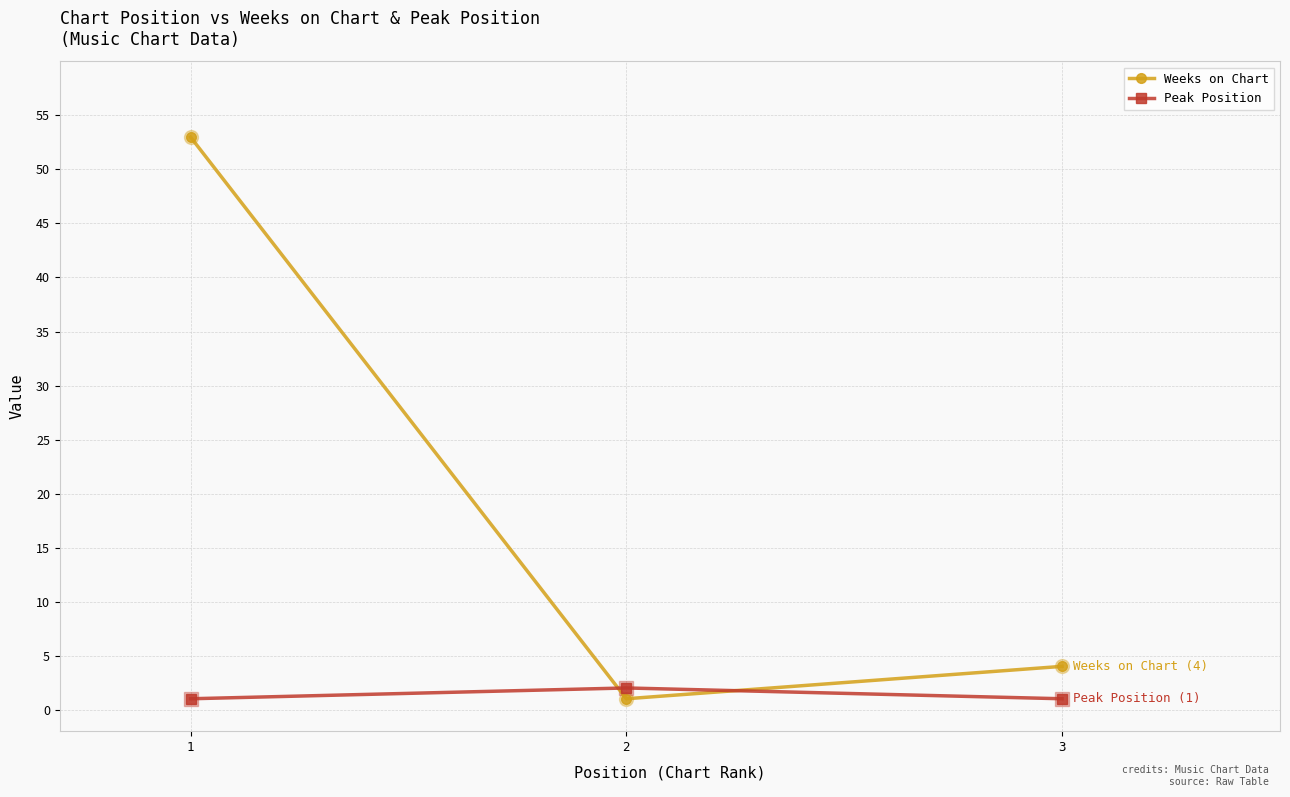

Which series has the largest total across all categories?

Weeks on Chart